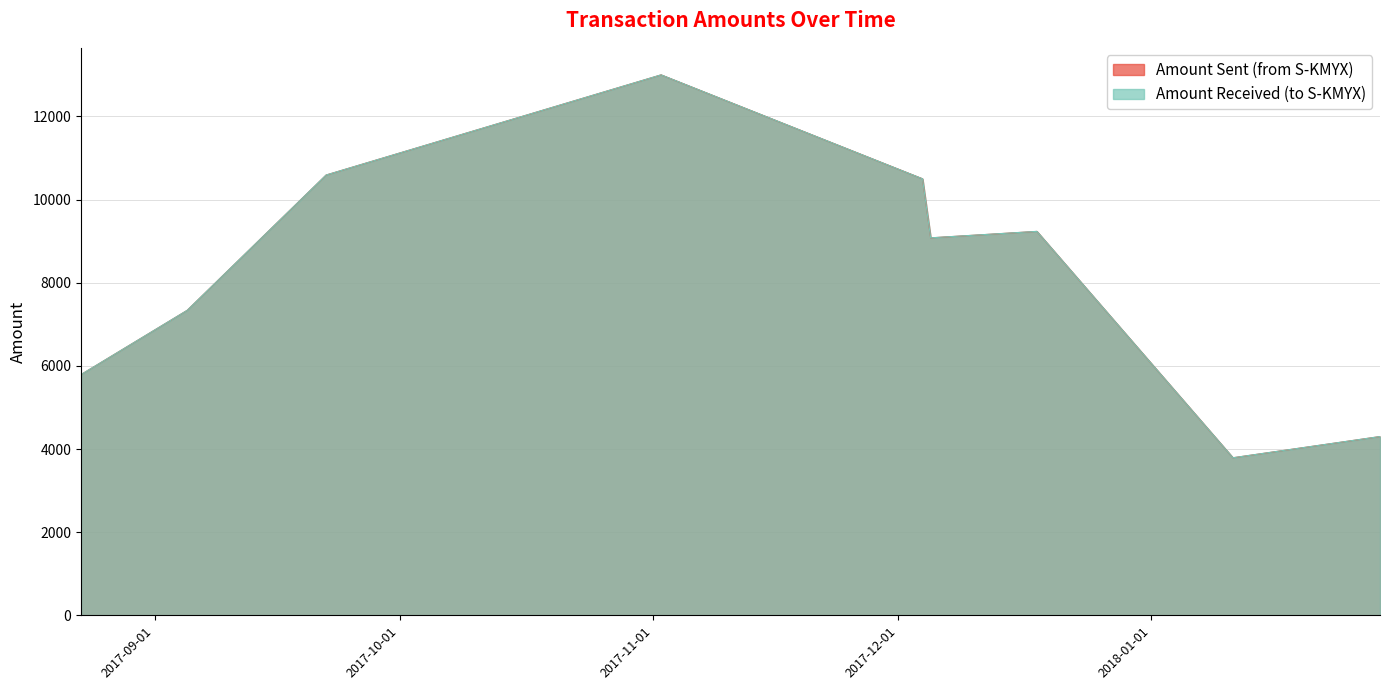

Which series has the widest spread of values?

Amount Sent (from S-KMYX)